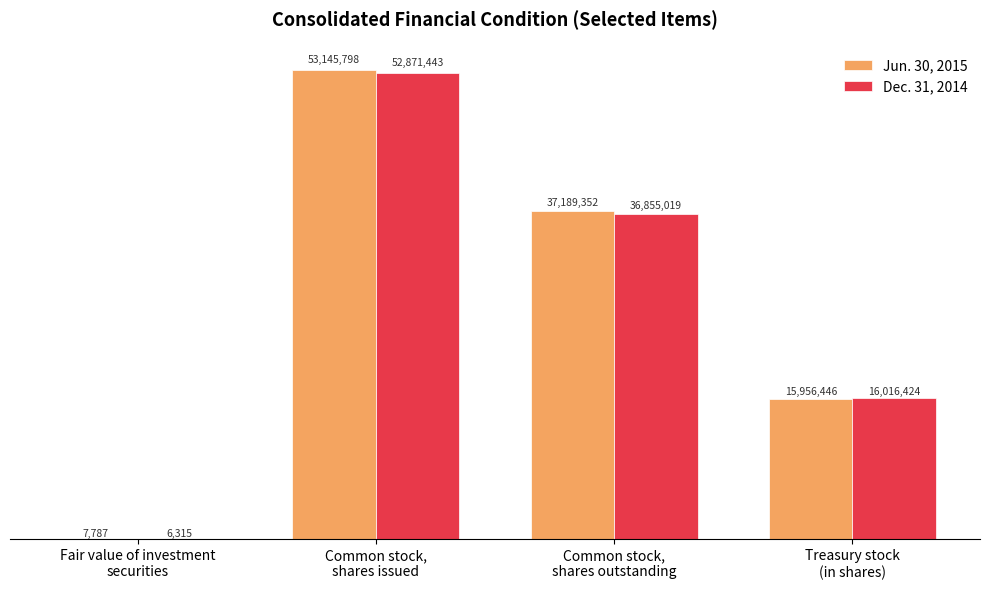

Which series has the largest total across all categories?

Jun. 30, 2015